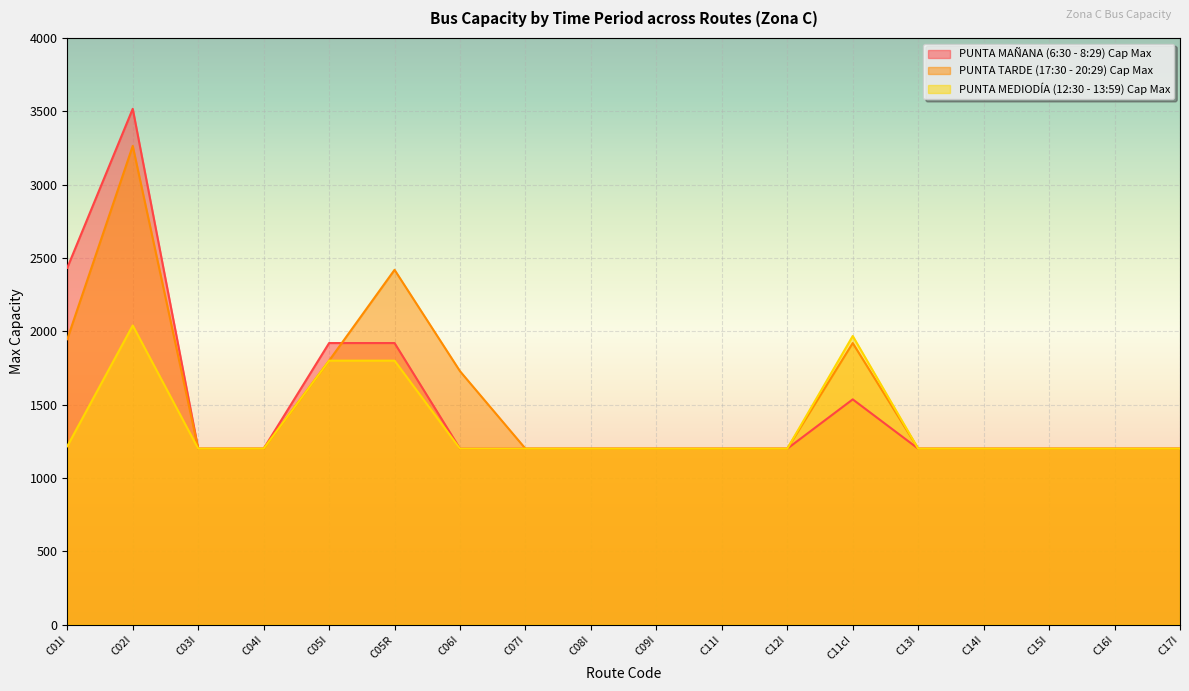

What is the sum of all PUNTA MEDIODÍA (12:30 - 13:59) Cap Max values?

24424.5